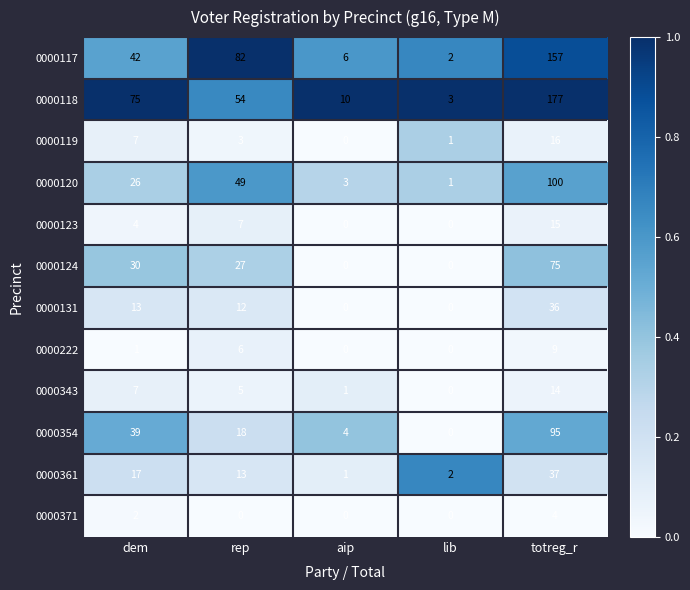

What is the sum of the 0000117 values at totreg_r and lib?

159